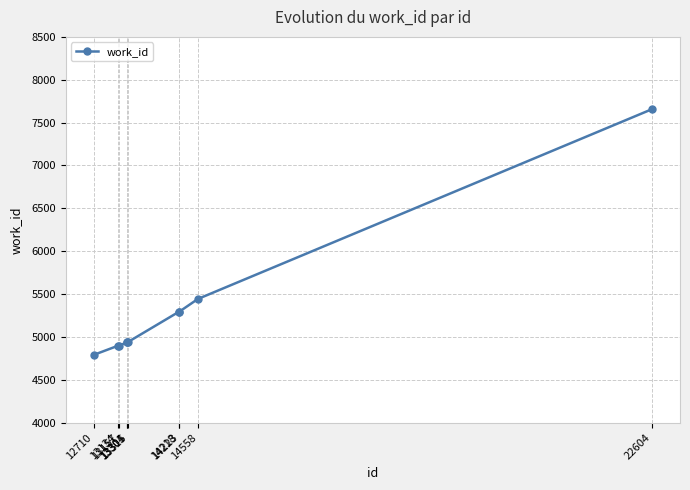

Where is the data nearest to the value 6223?

14558